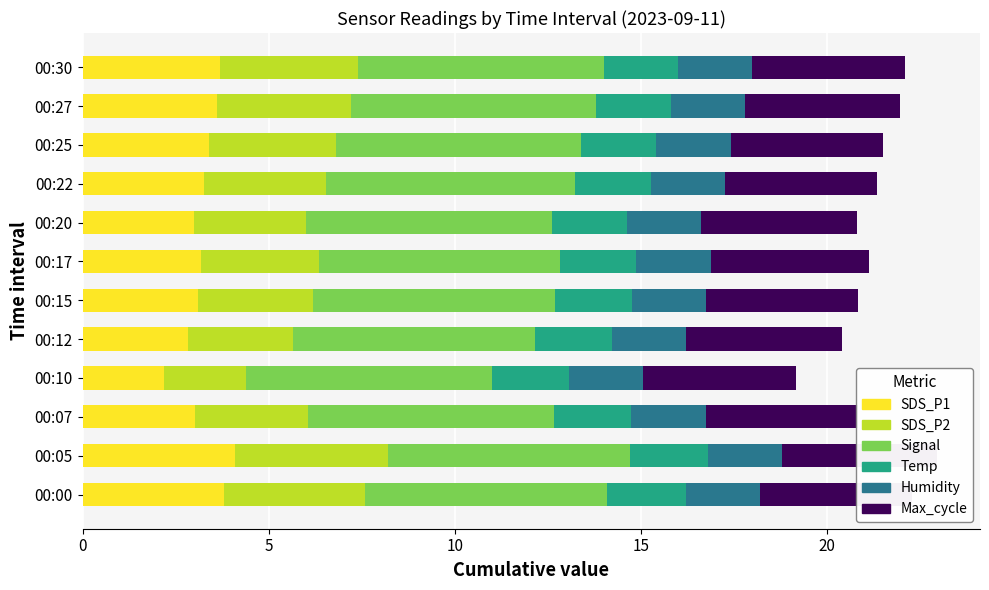

Which category has the lowest value in the SDS_P1 series?

00:10